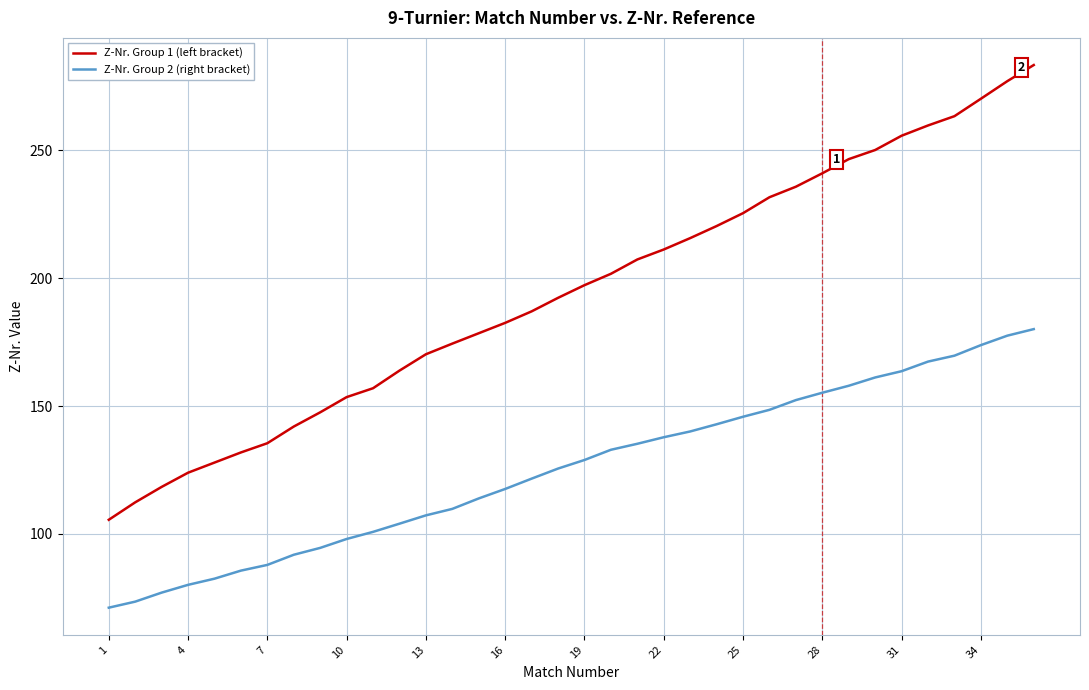

What are all the series names shown in the legend?

Z-Nr. Group 1 (left bracket), Z-Nr. Group 2 (right bracket)